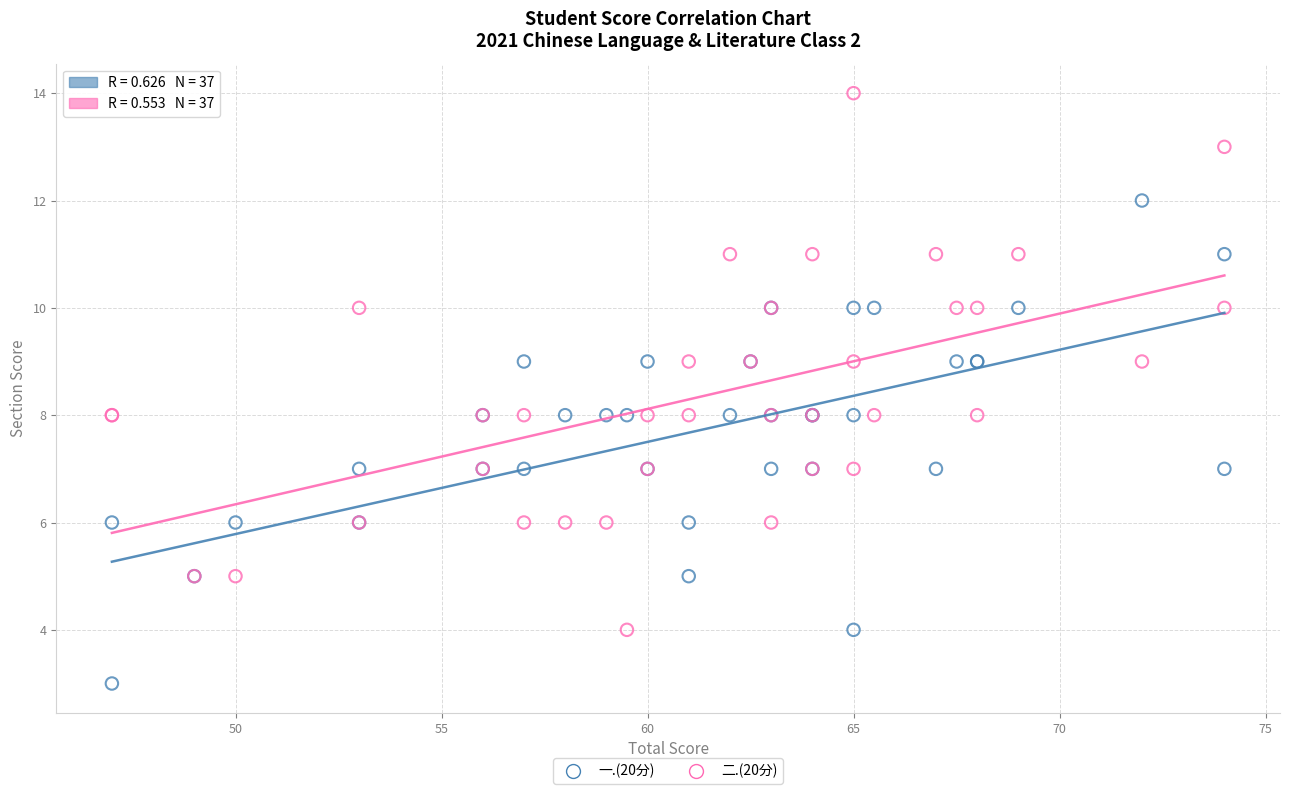

Which series has the largest Y range (max minus min)?

二.(20分)